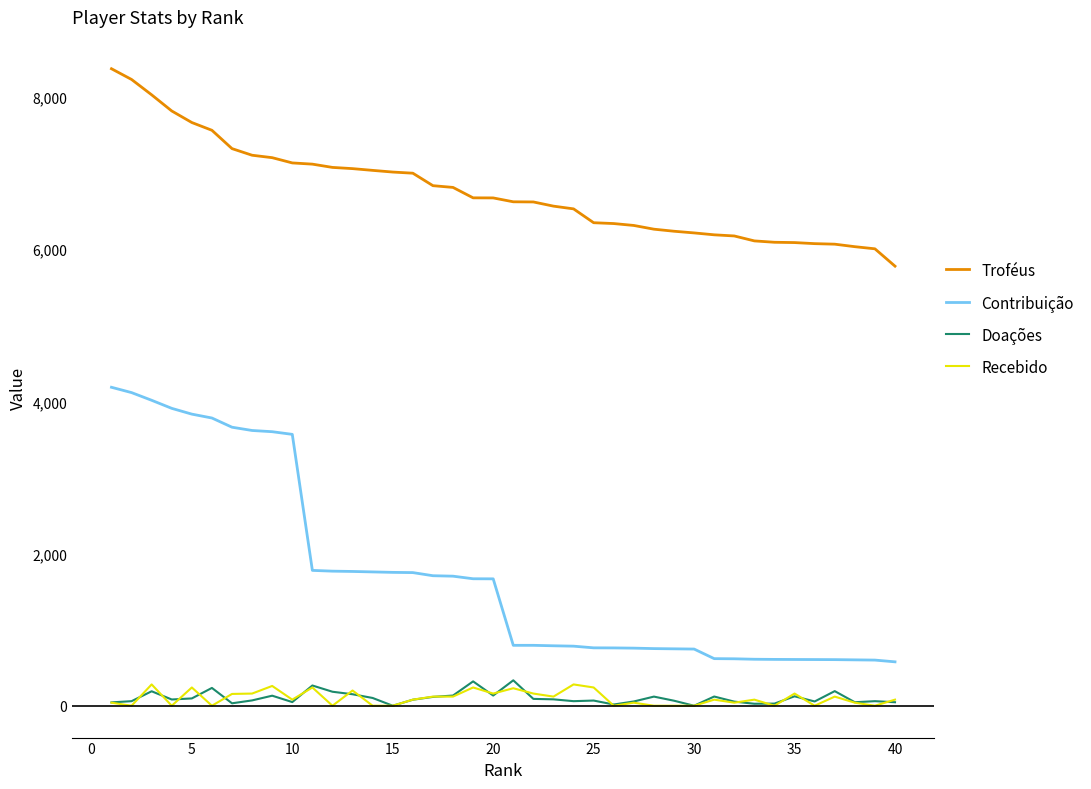

Which series has the widest spread of values?

Contribuição